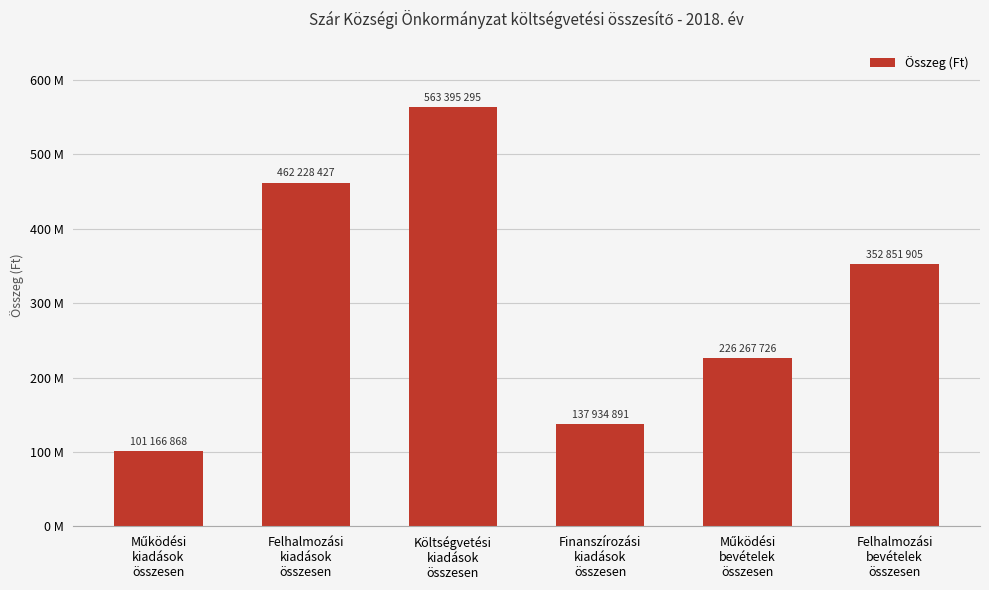

What is the label of the 5th bar from the left?

Működési
bevételek
összesen